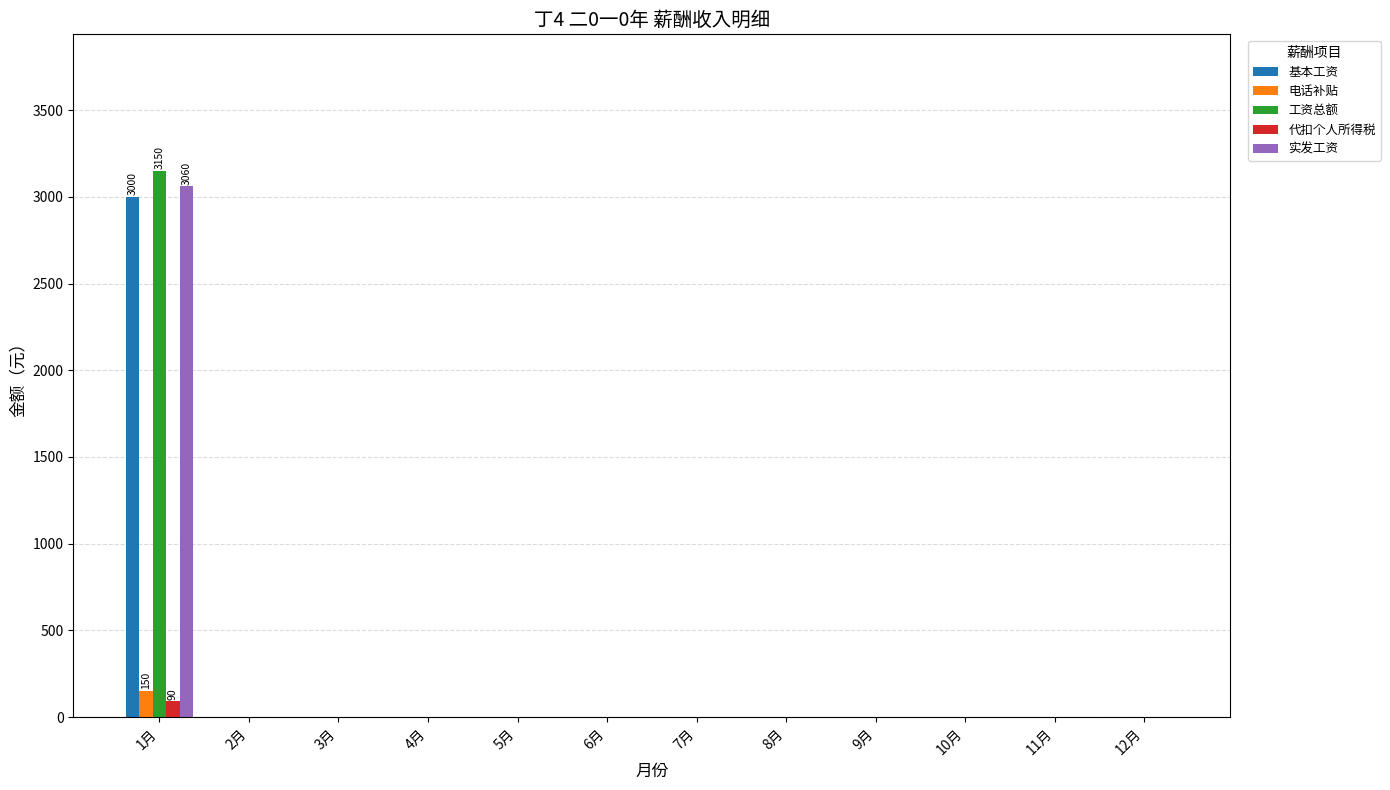

The value of 基本工资 at 2月 is -1713. True or false?

False